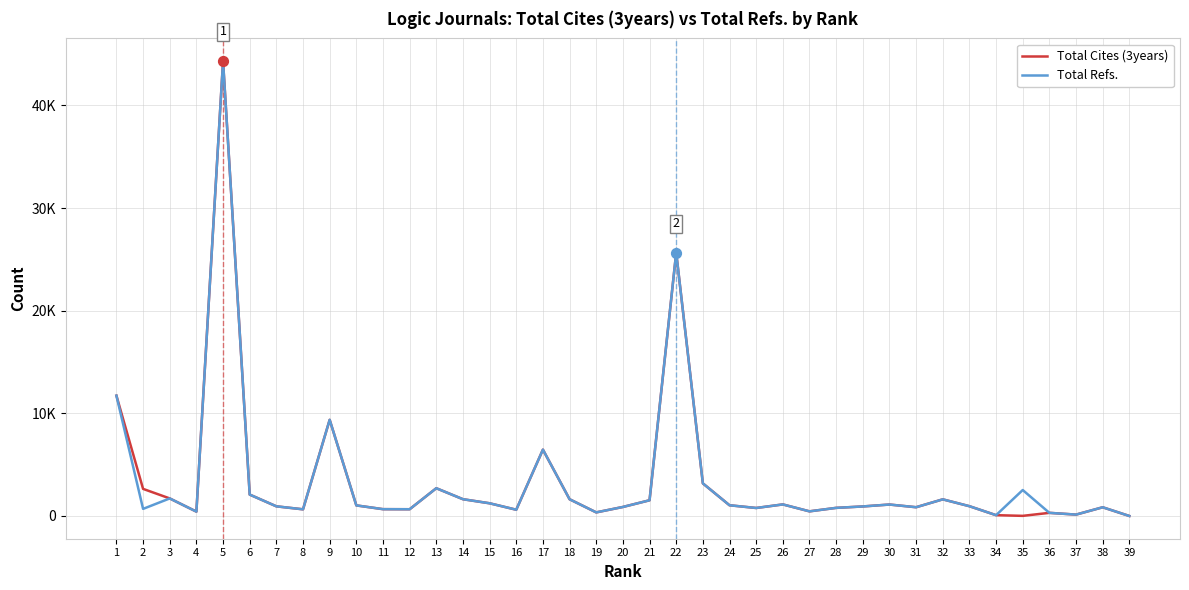

At how many categories does at least one series exceed 22817?

2